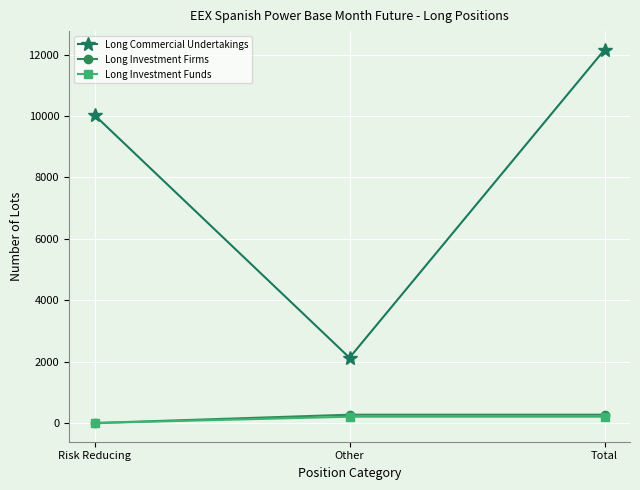

What is the sum of all Long Commercial Undertakings values?

24320.9